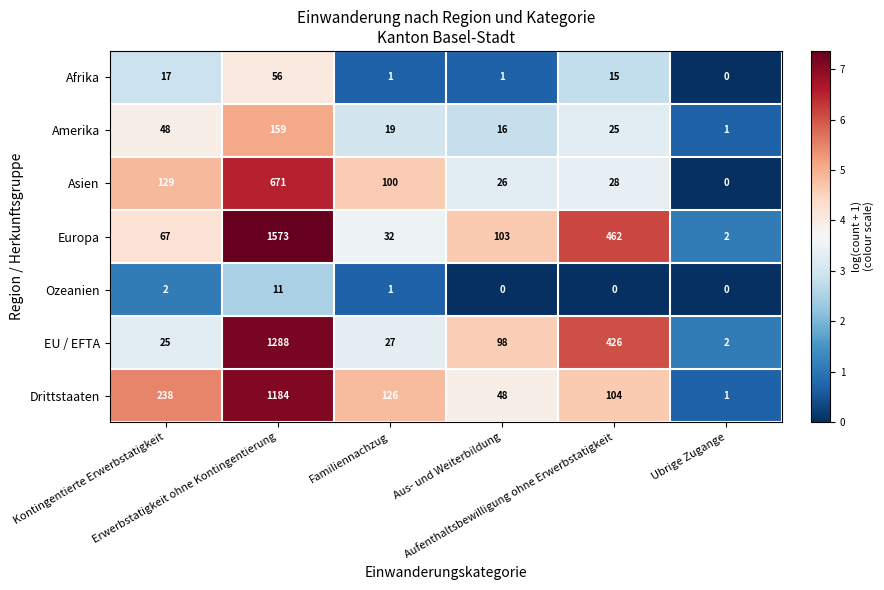

What is the sum of all Ozeanien values?

14